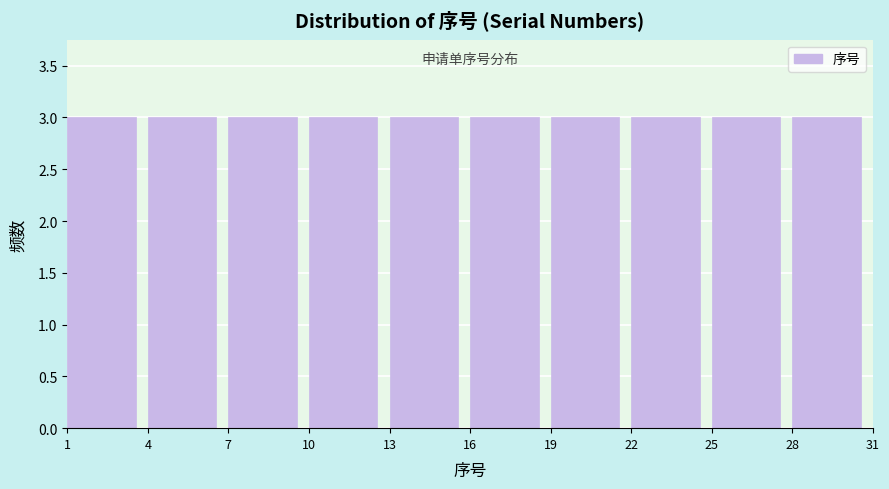

Reading left to right, list every bar in this chart as the range it spans on the x-axis followed by its height. The values are not printed on the chart, so give them approximately, as read against the axis.

1 to 4: 3
4 to 7: 3
7 to 10: 3
10 to 13: 3
13 to 16: 3
16 to 19: 3
19 to 22: 3
22 to 25: 3
25 to 28: 3
28 to 31: 3